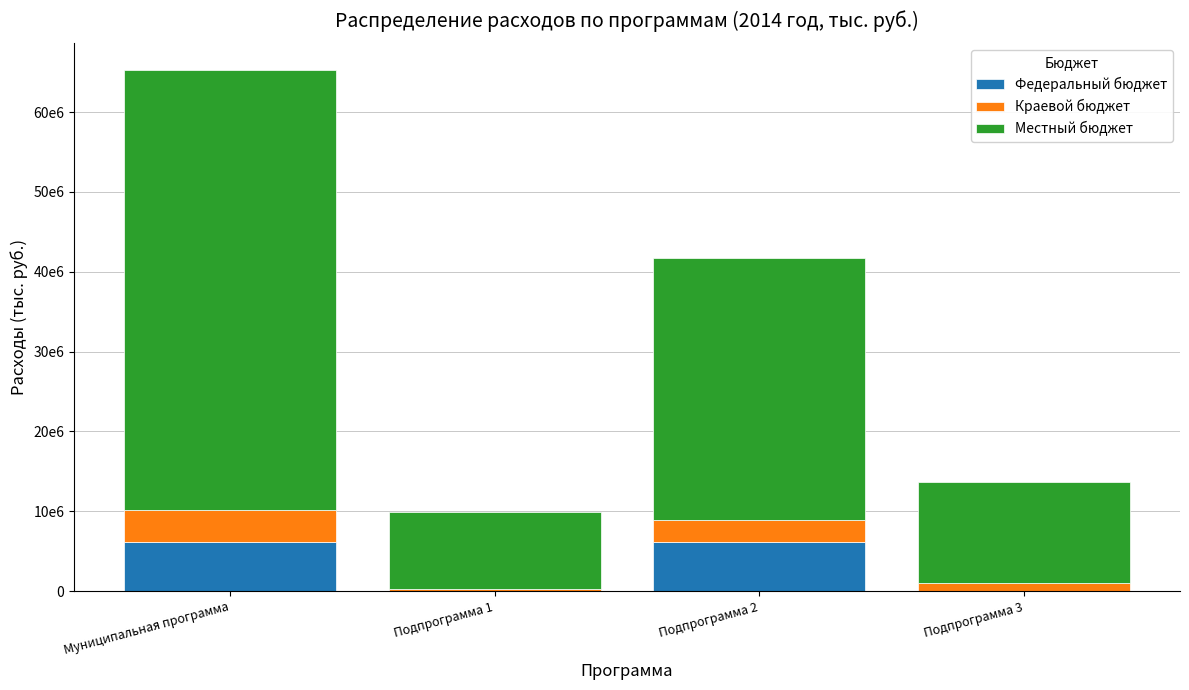

True or false: Краевой бюджет has a value of 4022906.1 at Муниципальная программа.

True